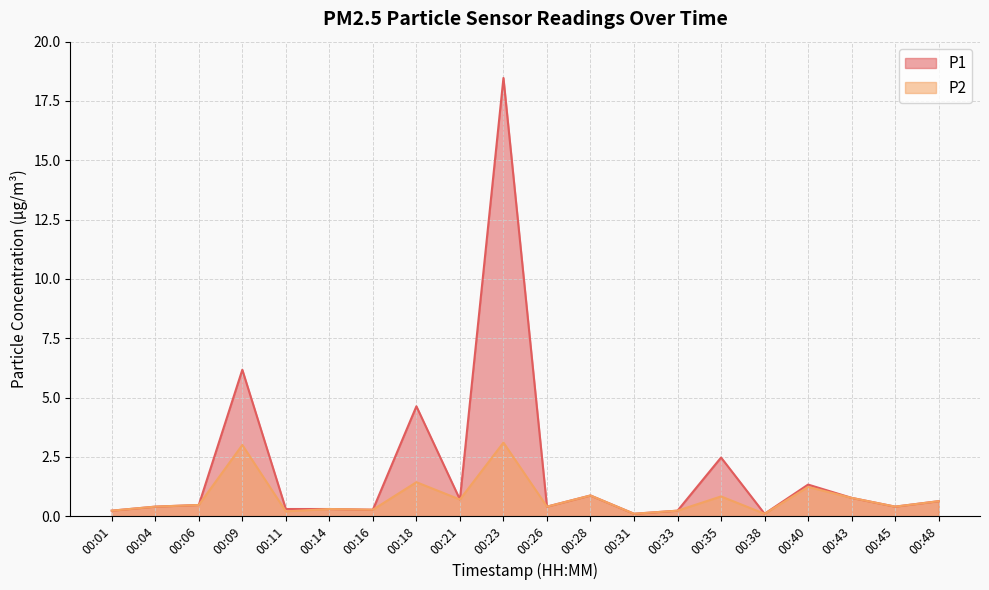

Which label corresponds to the largest value in the chart?

00:23